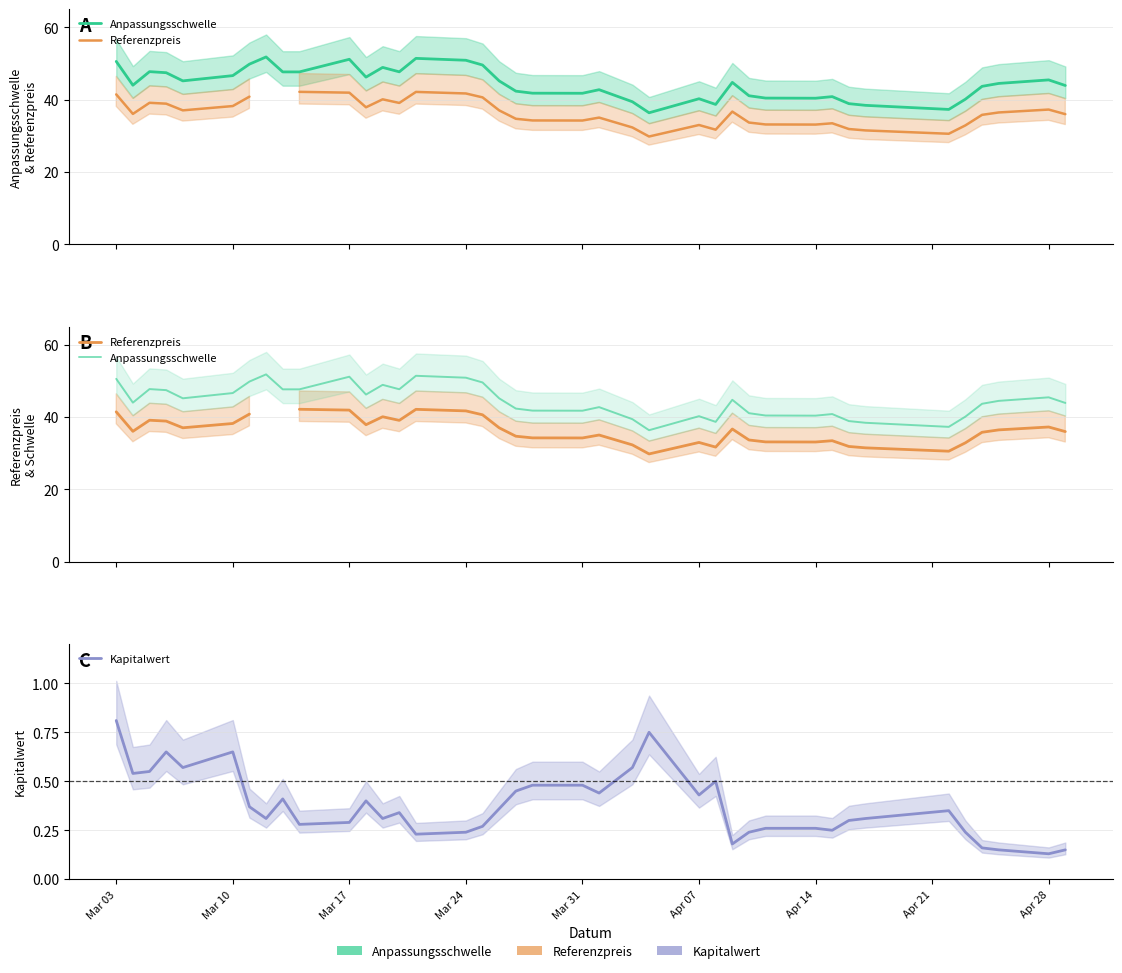

The Kapitalwert series shows 0.1 at Mar 31. True or false?

False